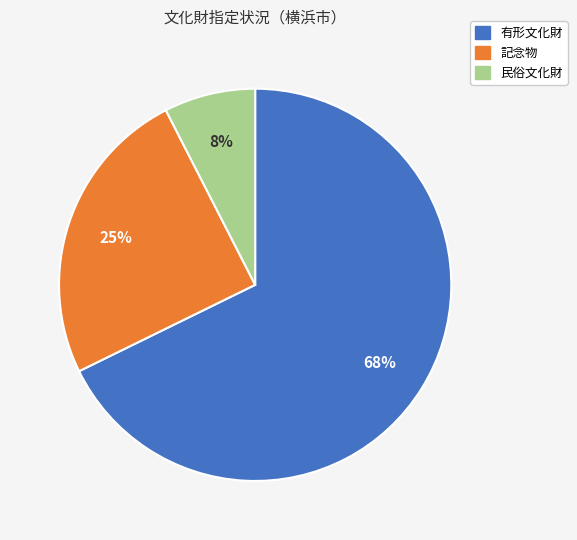

Which has a higher value, 民俗文化財 or 記念物?

記念物